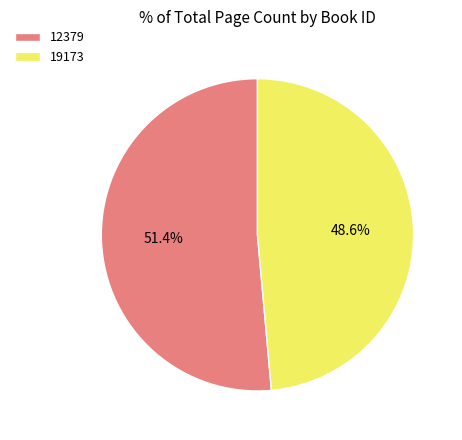

The 12379 slice represents 51% of the pie. True or false?

True